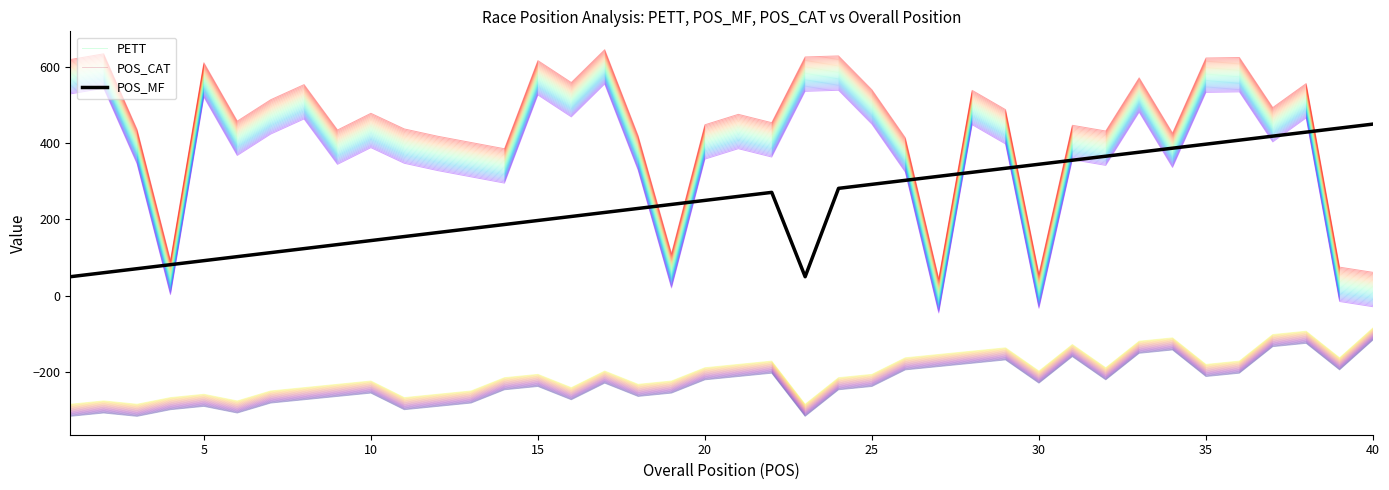

What are all the series names shown in the legend?

PETT, POS_CAT, POS_MF